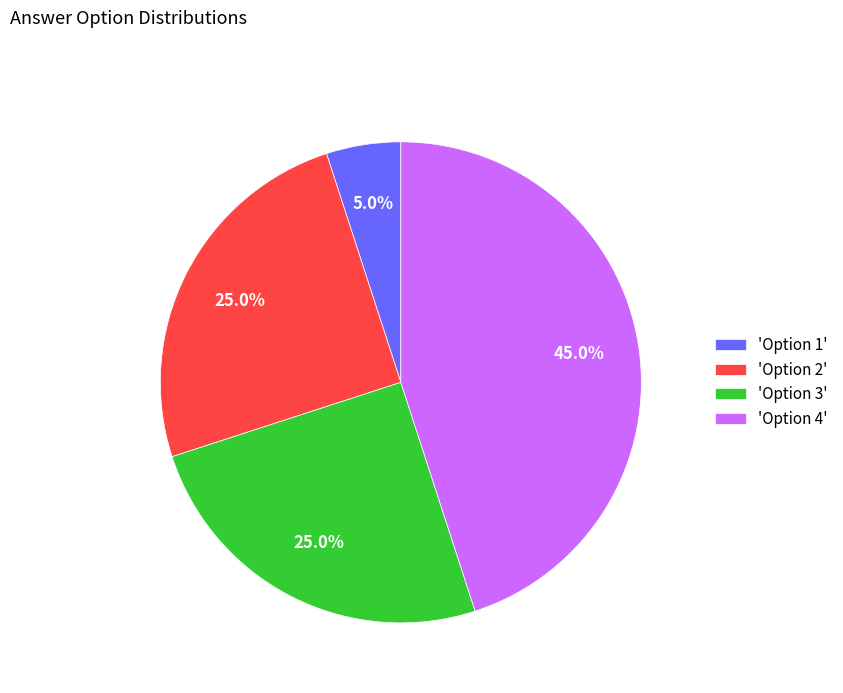

Is 'Option 2' the majority of the pie?

No